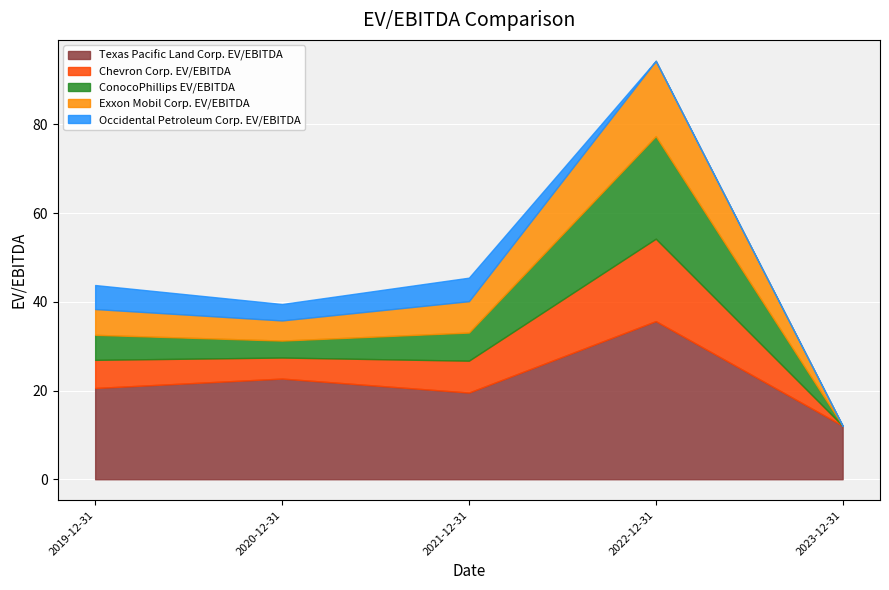

Where is the first local minimum for Exxon Mobil Corp. EV/EBITDA?

2020-12-31